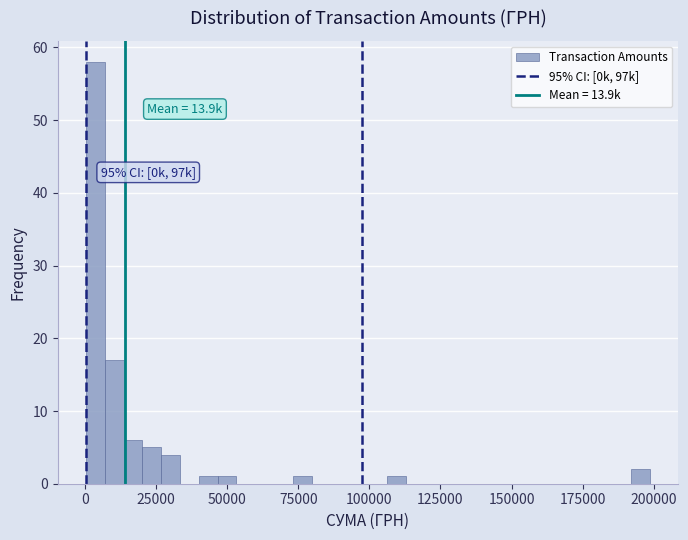

Around what value on the x-axis is the tallest bar? Give the approximate position of its centre, as read against the axis.

5000